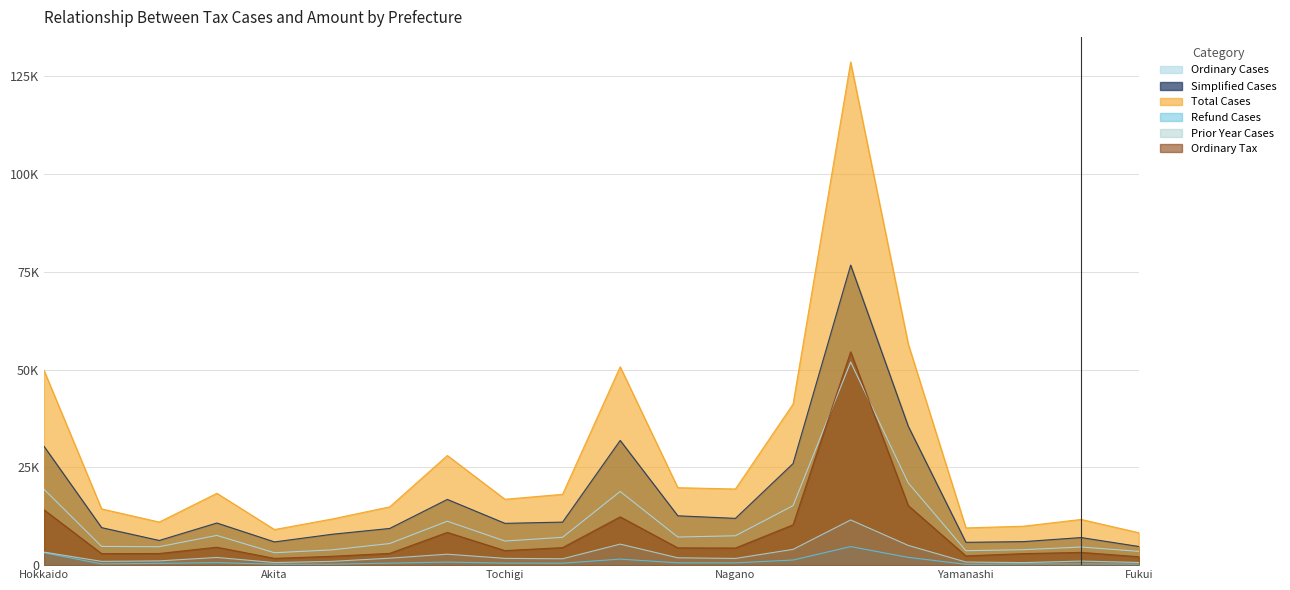

Does the chart have visible grid lines?

Yes